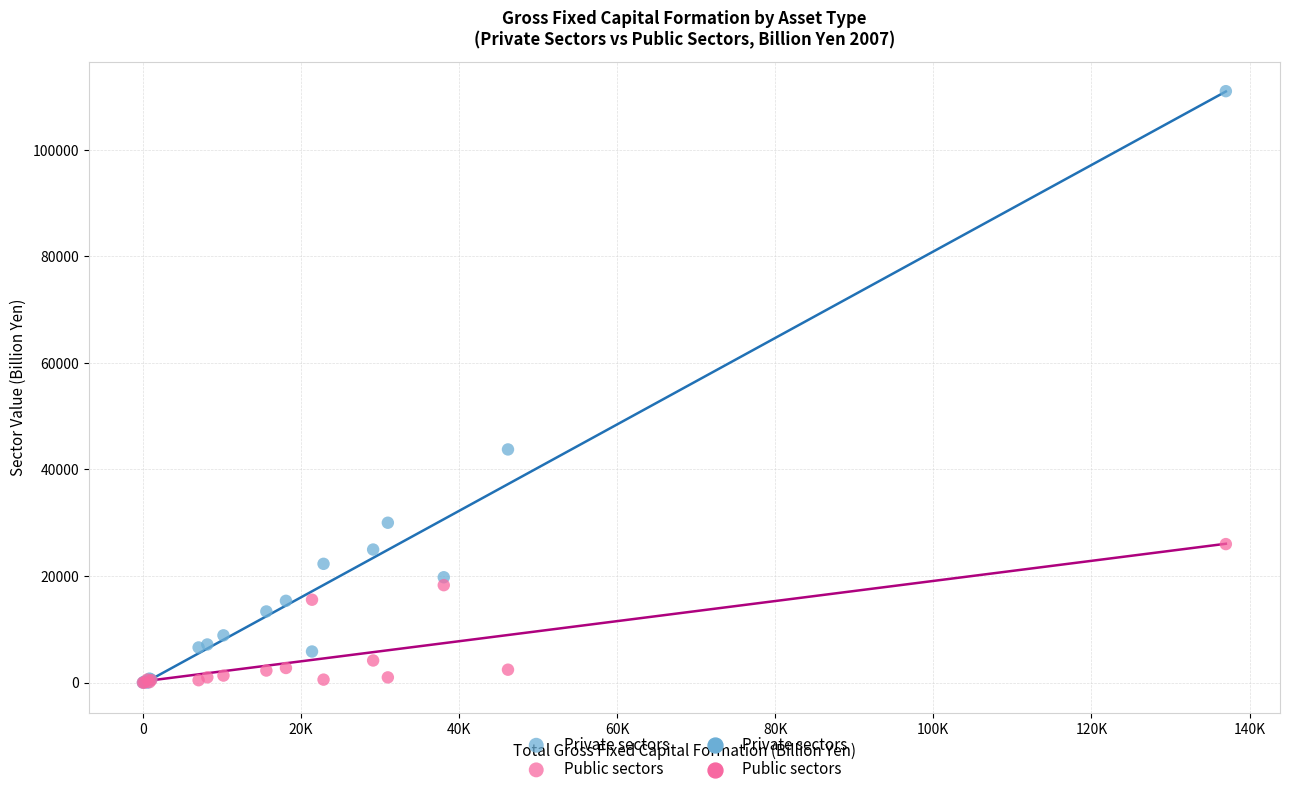

Which series contains the highest Y value?

Private sectors